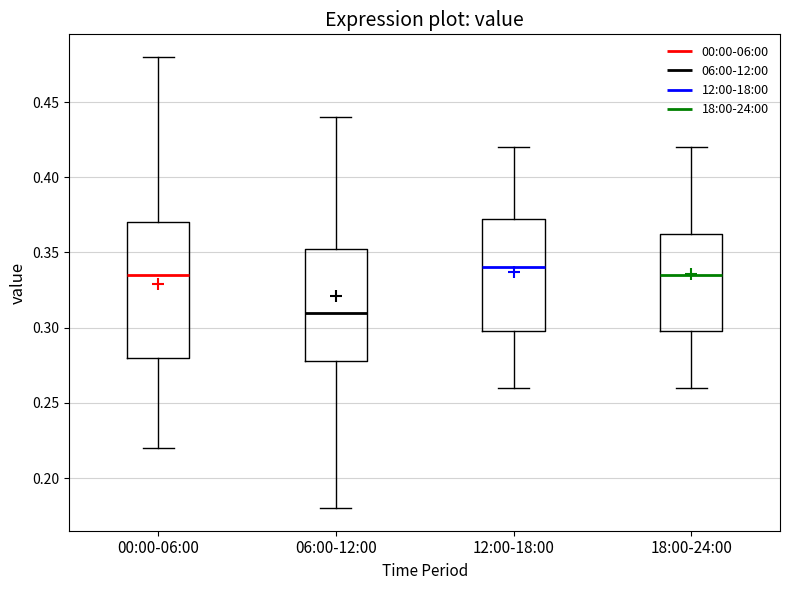

Comparing the boxes themselves (not the whiskers), which one is the tallest?

00:00-06:00